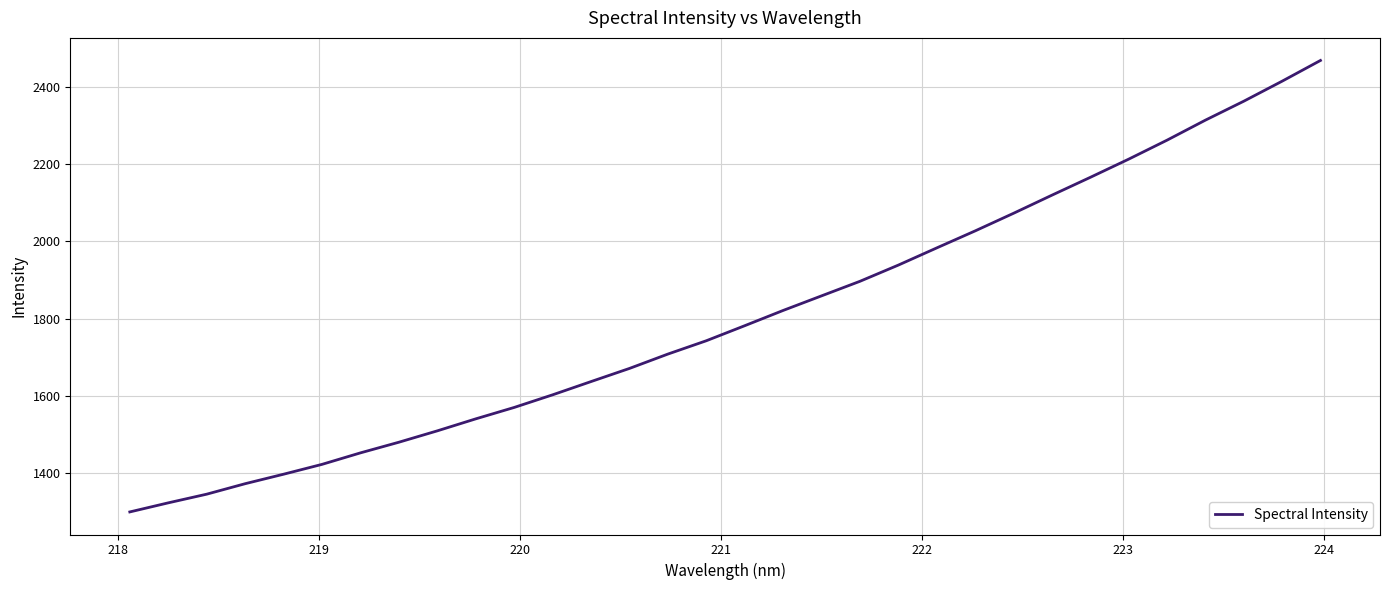

What is the greatest value displayed?

2467.8